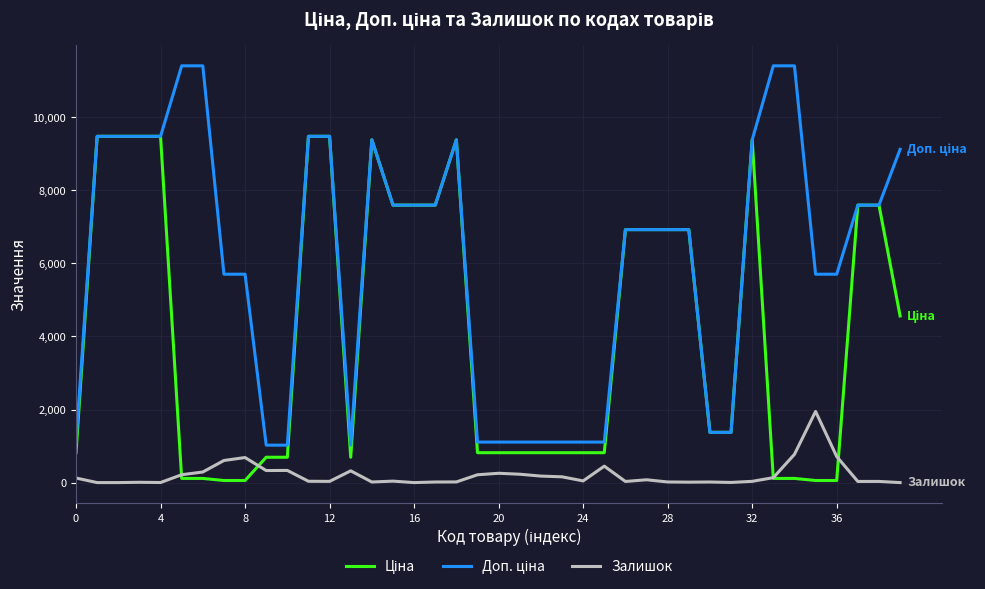

Which series has the largest total across all categories?

Доп. ціна